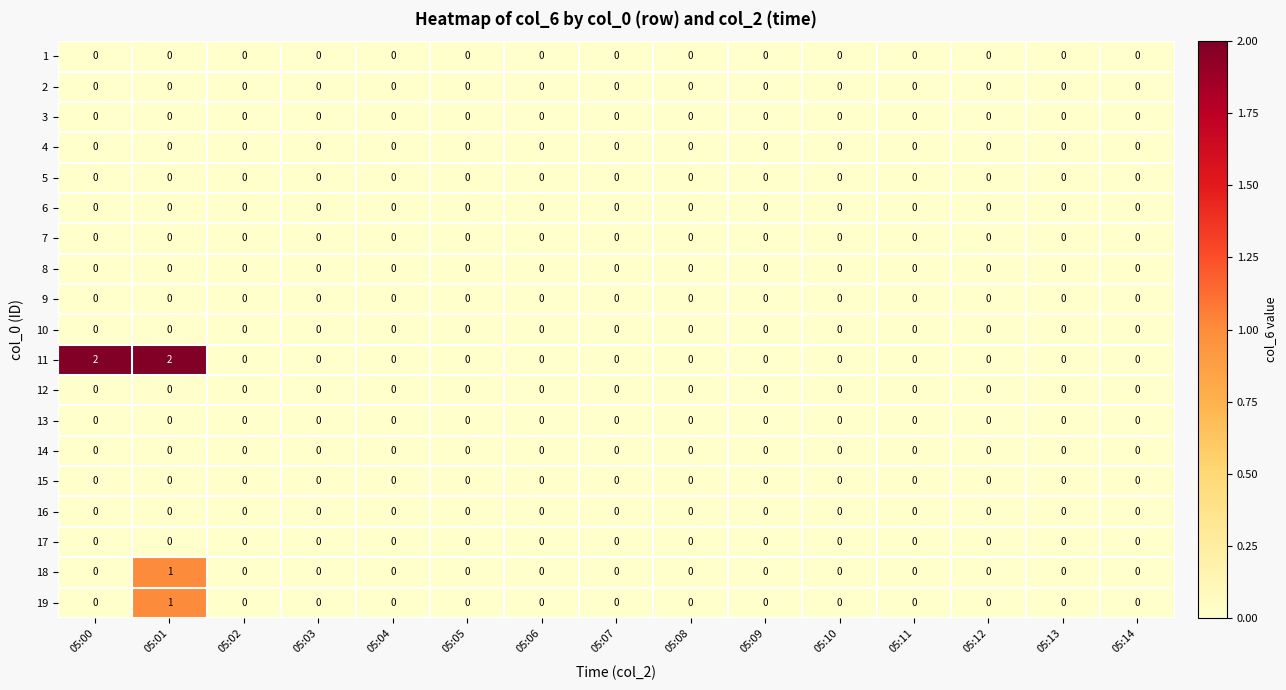

Which series has the largest total across all categories?

11